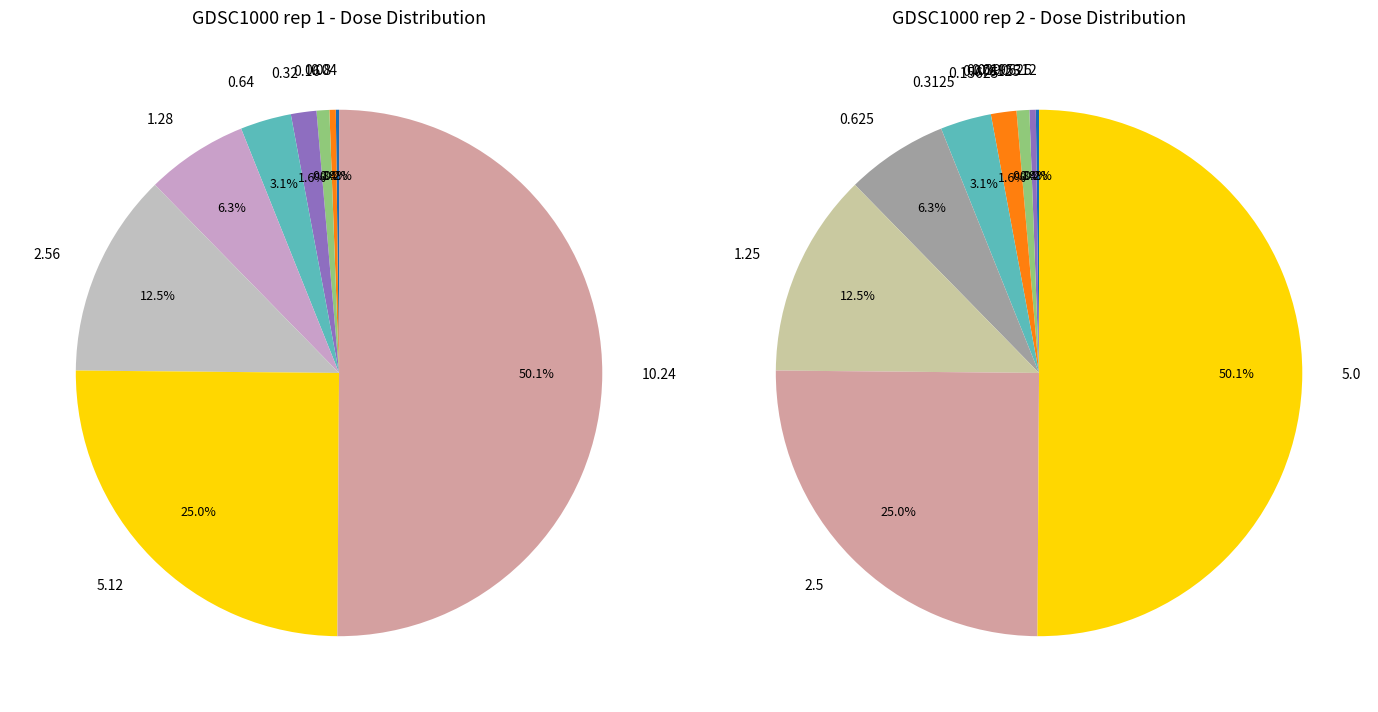

How many segments does this pie chart have?

9